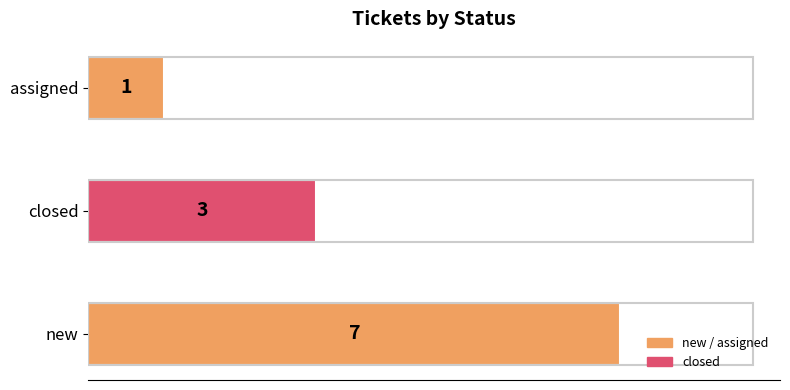

What is the change in value from new to closed?

-4